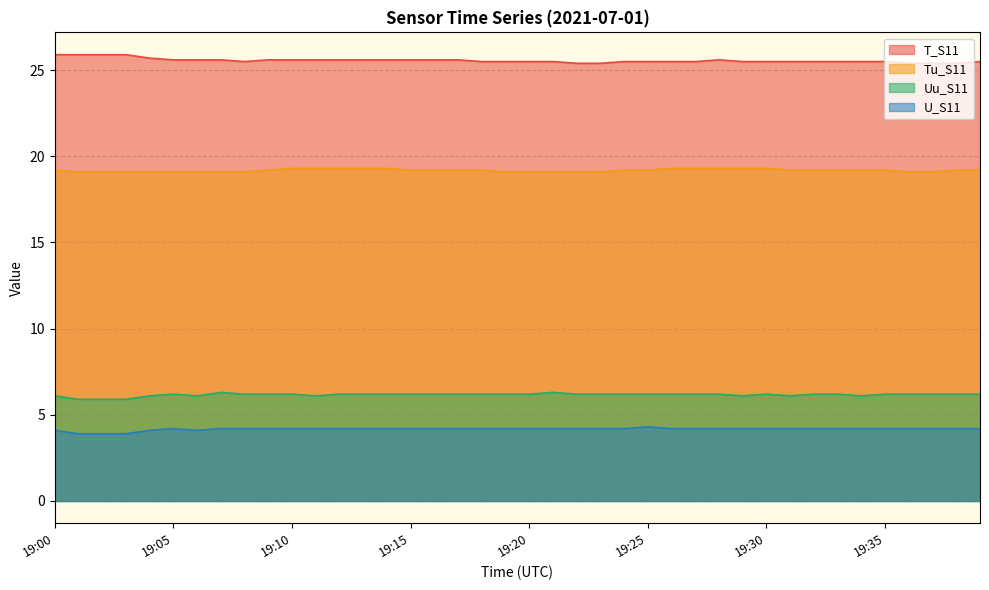

How many data points in Uu_S11 are less than 6?

3